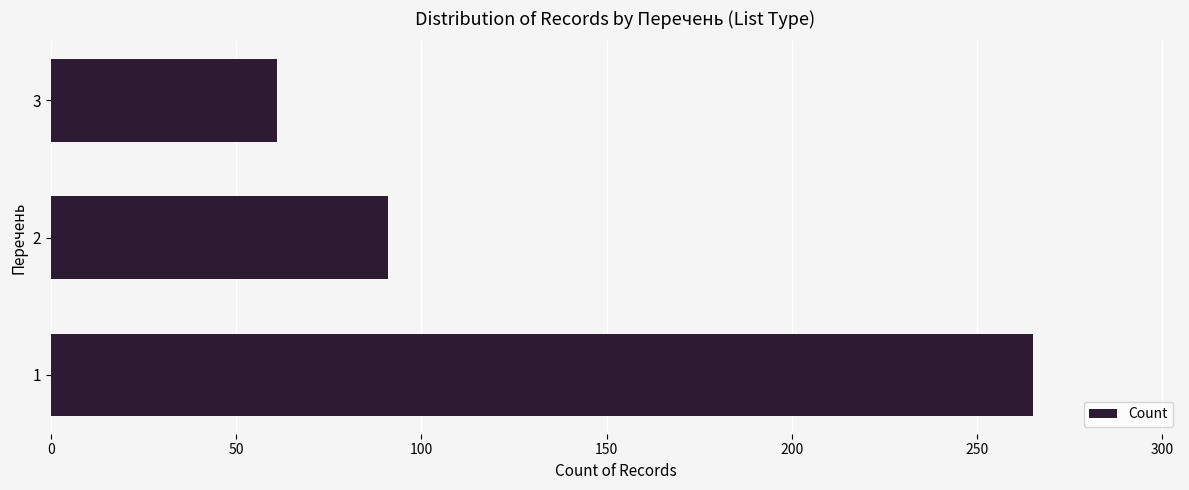

Reading top to bottom, transcribe all the data shown in this chart.

61	91	265